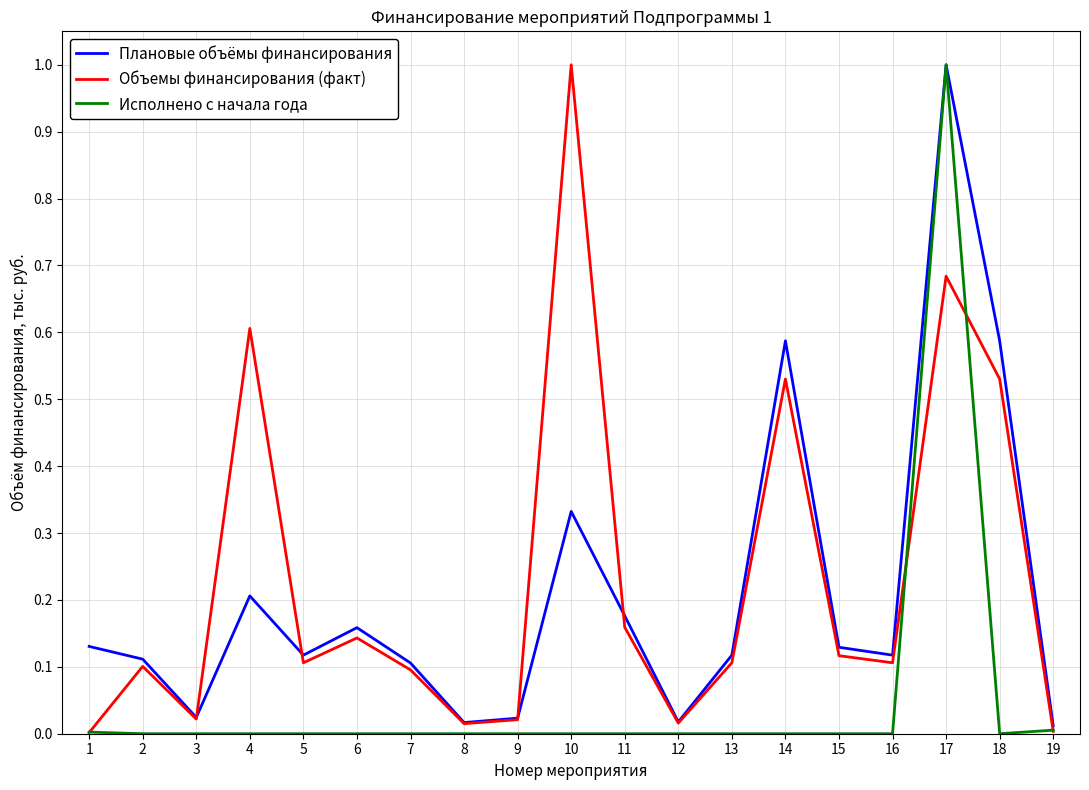

What is the maximum value shown in the chart?

1.0